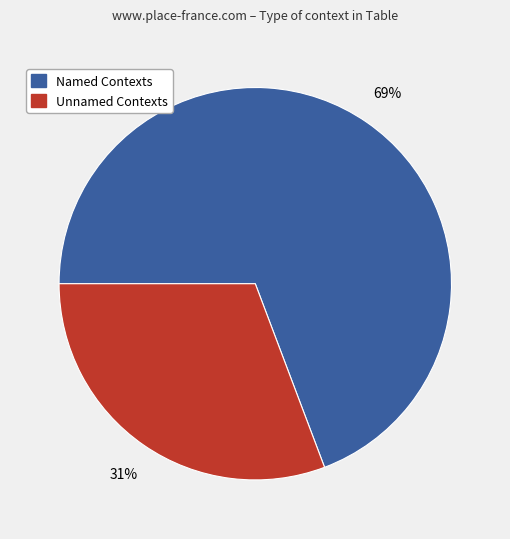

Does any single category account for the majority?

Yes